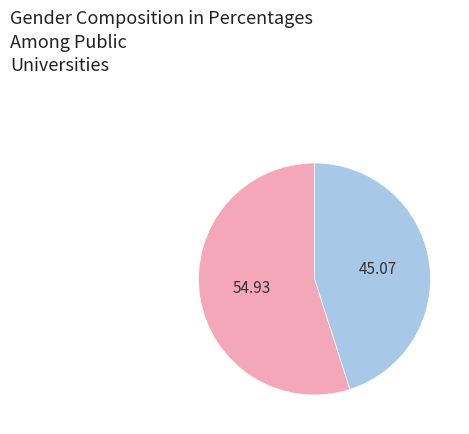

Is there any slice that represents more than half of the pie?

Yes